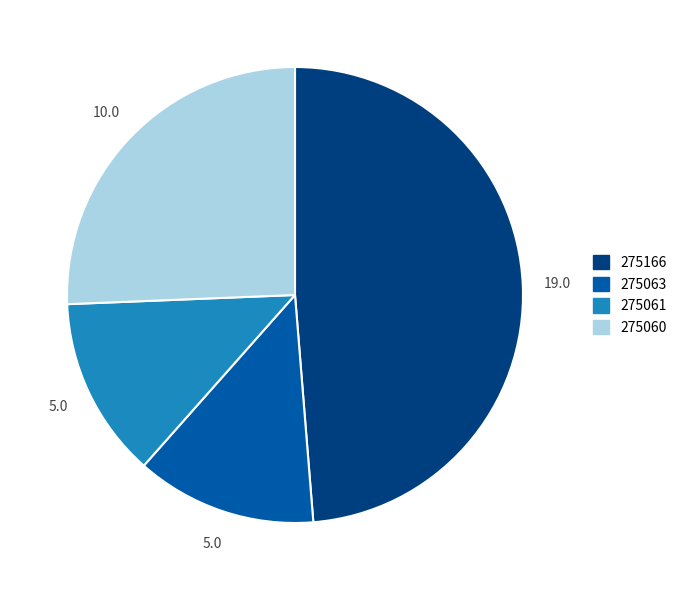

How many slices are in this pie chart?

4